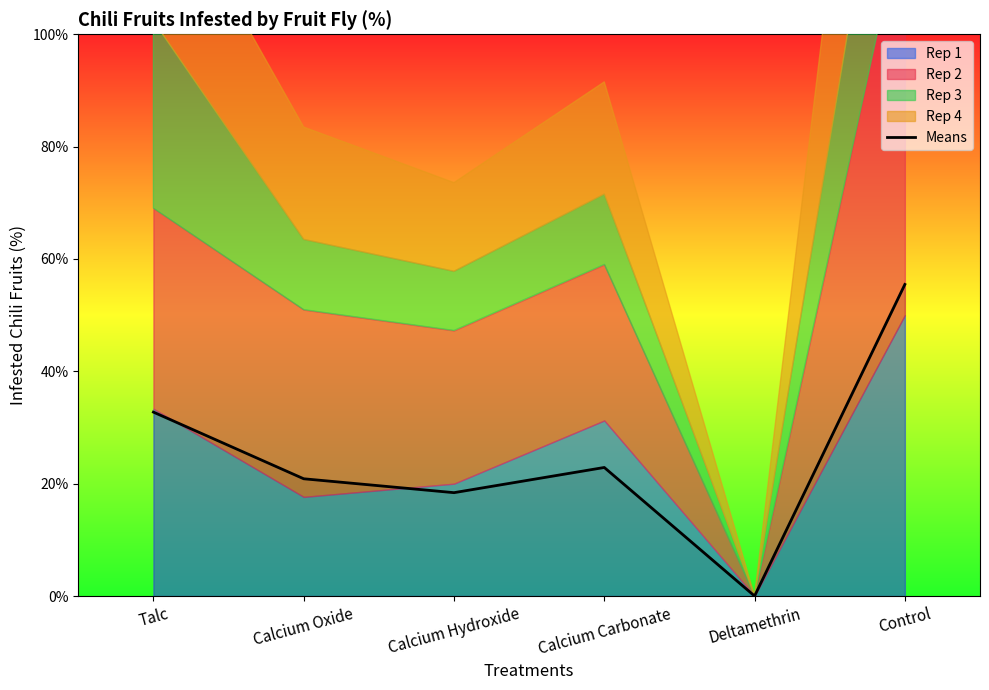

How many lines are shown in the chart?

1